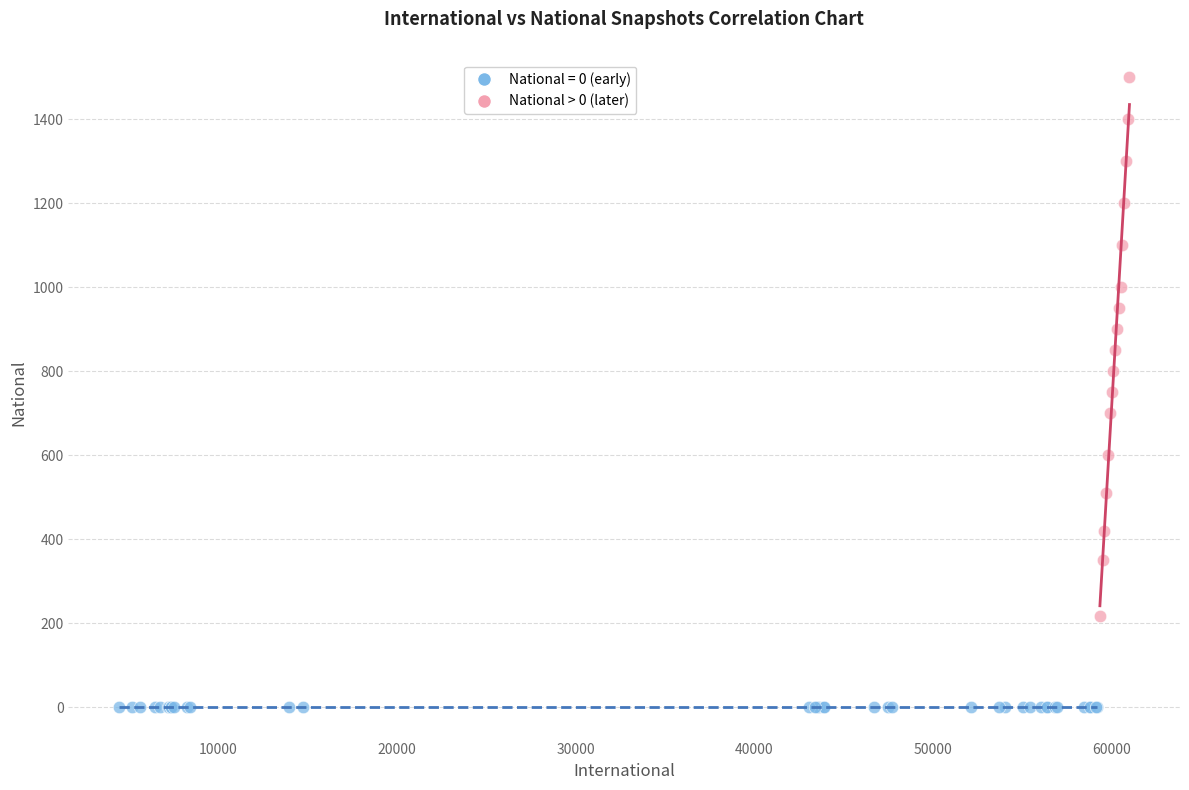

Which series reaches the minimum Y coordinate?

National = 0 (early)